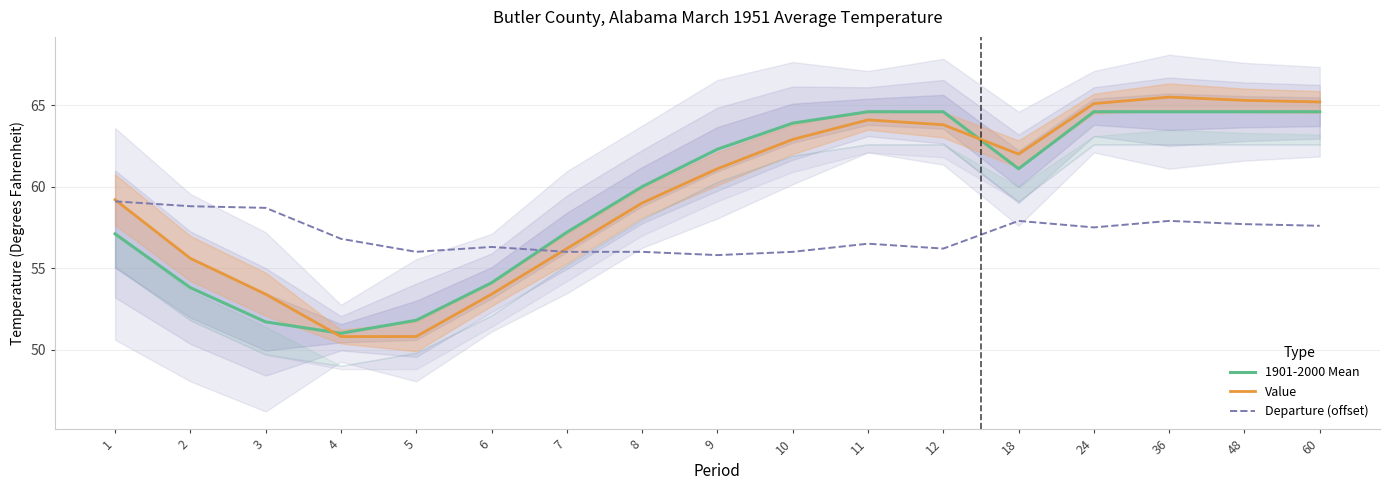

Rank the categories by Departure (offset) value from highest to lowest.

1, 2, 3, 18, 36, 48, 60, 24, 4, 11, 6, 12, 5, 7, 8, 10, 9